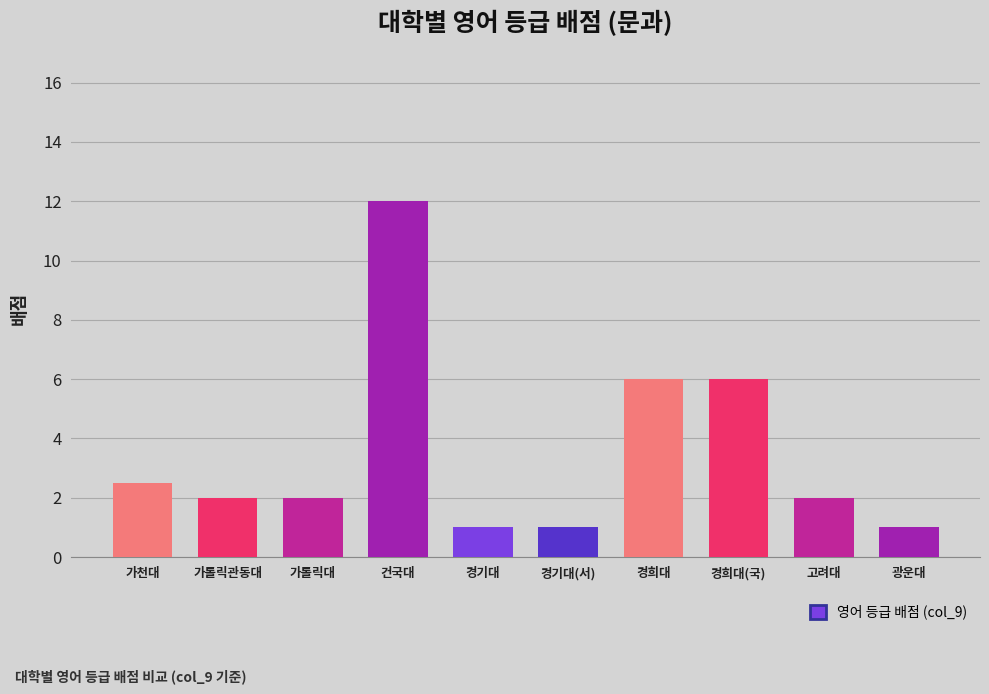

Approximately how many times larger is the value at 경기대 compared to 고려대?

0.5